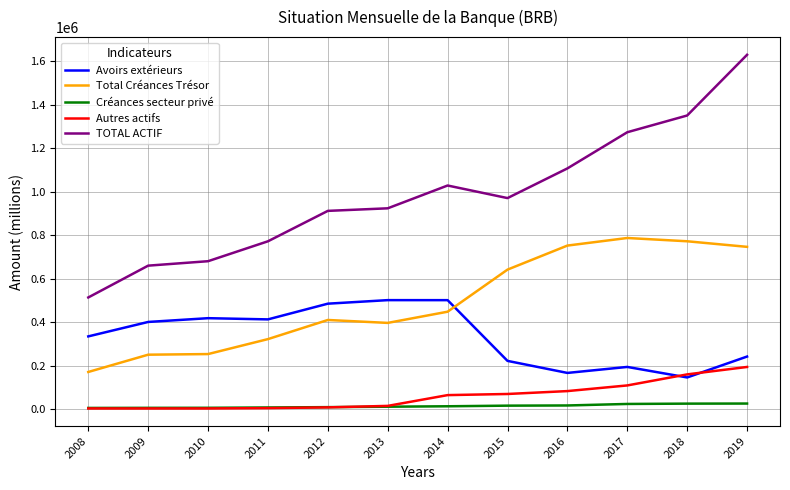

What is the minimum value shown in the chart?

2918.8